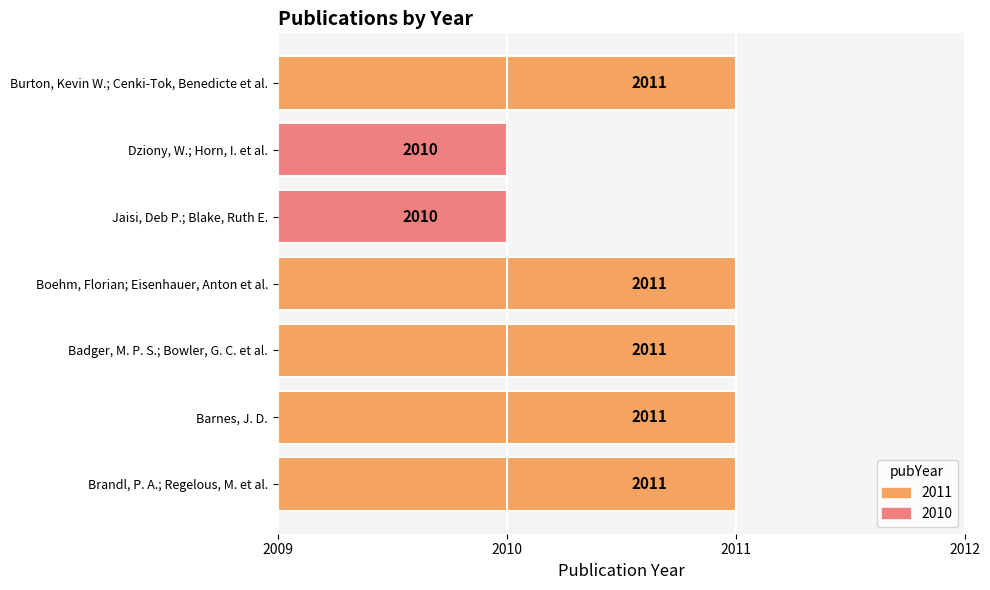

Approximately how many times larger is the value at Jaisi, Deb P.; Blake, Ruth E. compared to Barnes, J. D.?

1.0